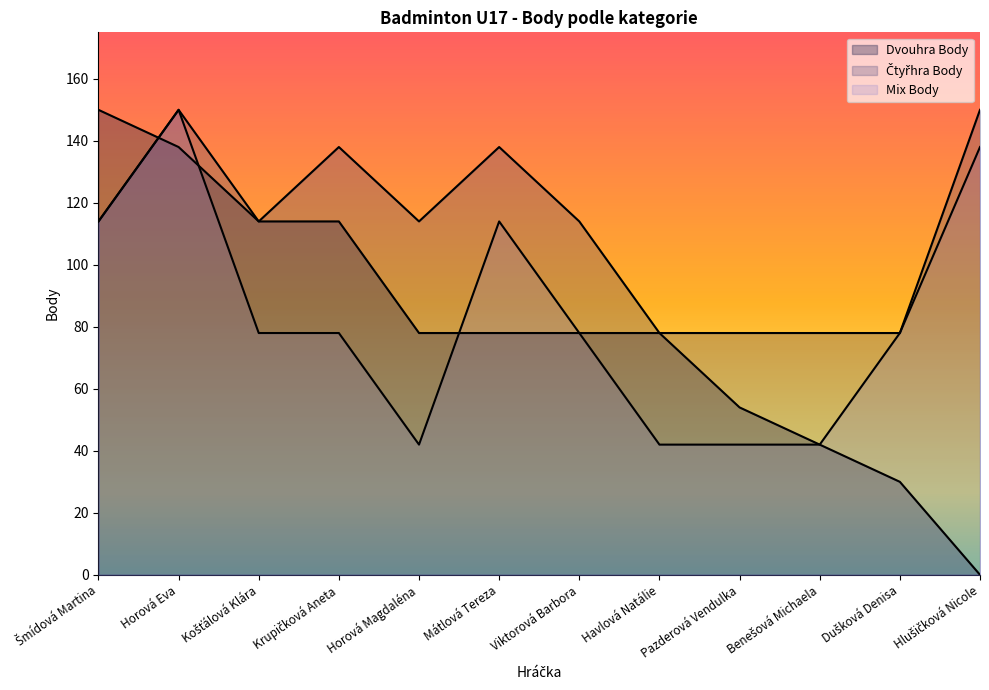

What position from the right is Dušková Denisa?

2